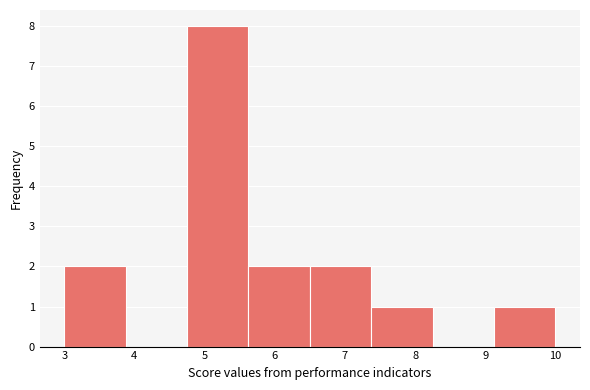

Reading left to right, transcribe this chart: for each bar, give the range it covers on the x-axis and its height. Neither the bar edges nor the heights are printed on the chart, so give them approximately, as read against the axes.

3.0 to 3.9: 2
3.9 to 4.8: 0
4.8 to 5.6: 8
5.6 to 6.5: 2
6.5 to 7.4: 2
7.4 to 8.3: 1
8.3 to 9.1: 0
9.1 to 10.0: 1